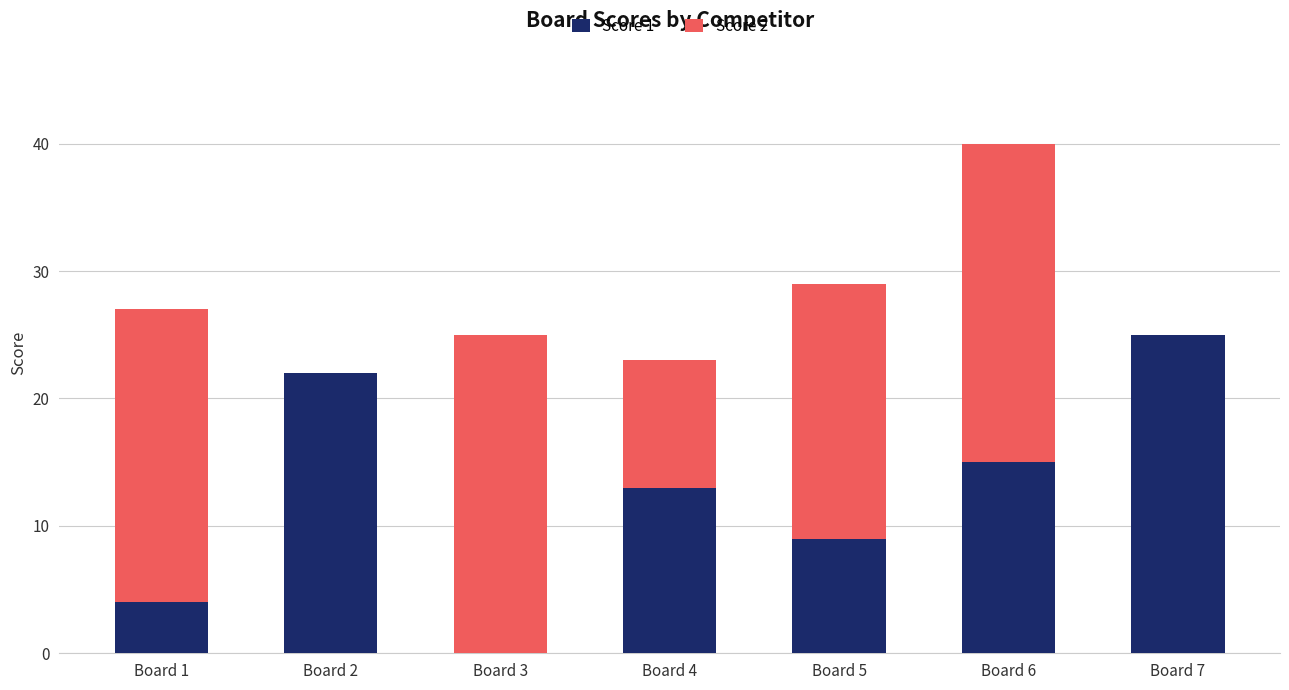

How many values in Score 1 are above zero?

6